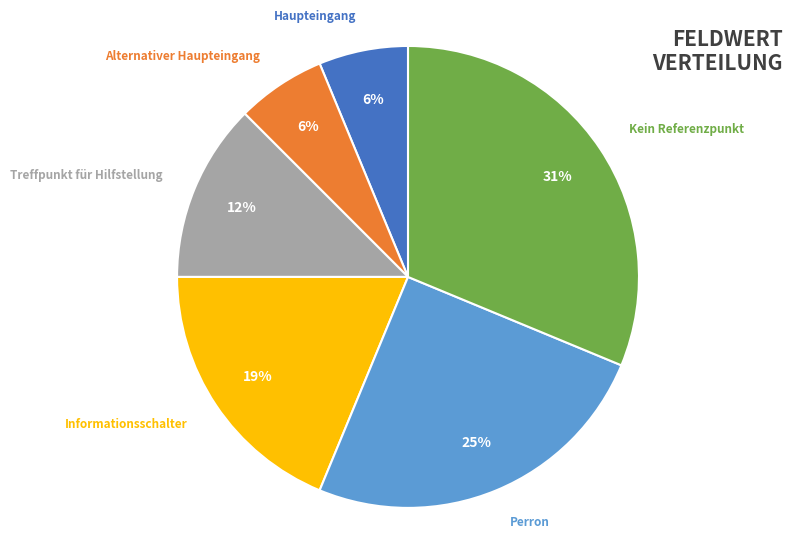

Approximately how many times larger is the value at Informationsschalter compared to Kein Referenzpunkt?

0.6